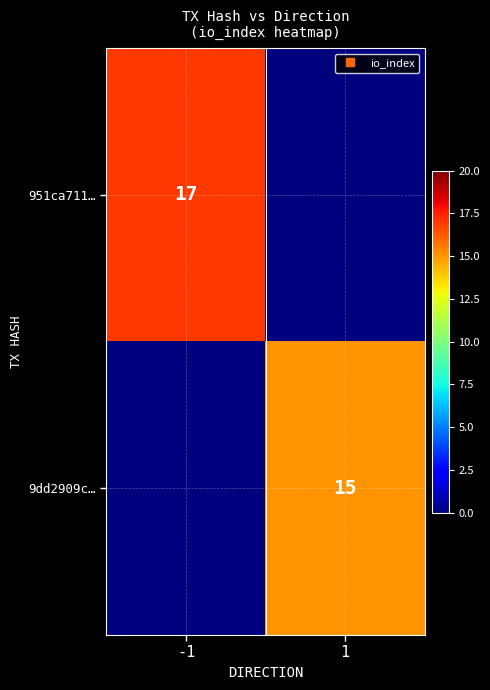

List the series in order of their overall mean, lowest first.

9dd2909c…, 951ca711…